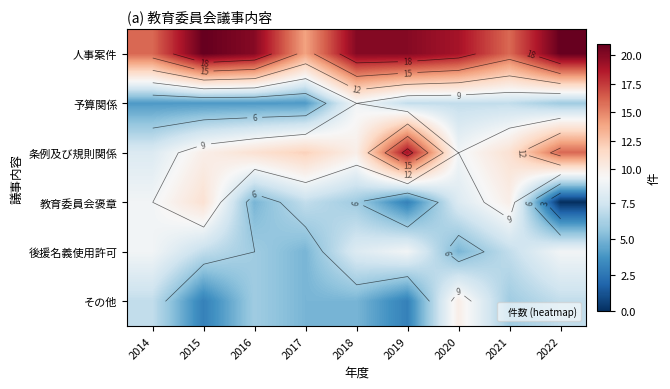

What is the difference between the second highest and minimum values in the 予算関係 series?

3